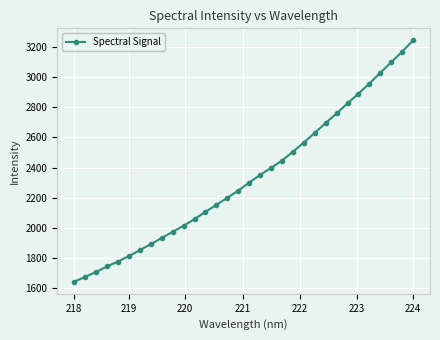

What is the difference between the maximum and second lowest values?

1572.4